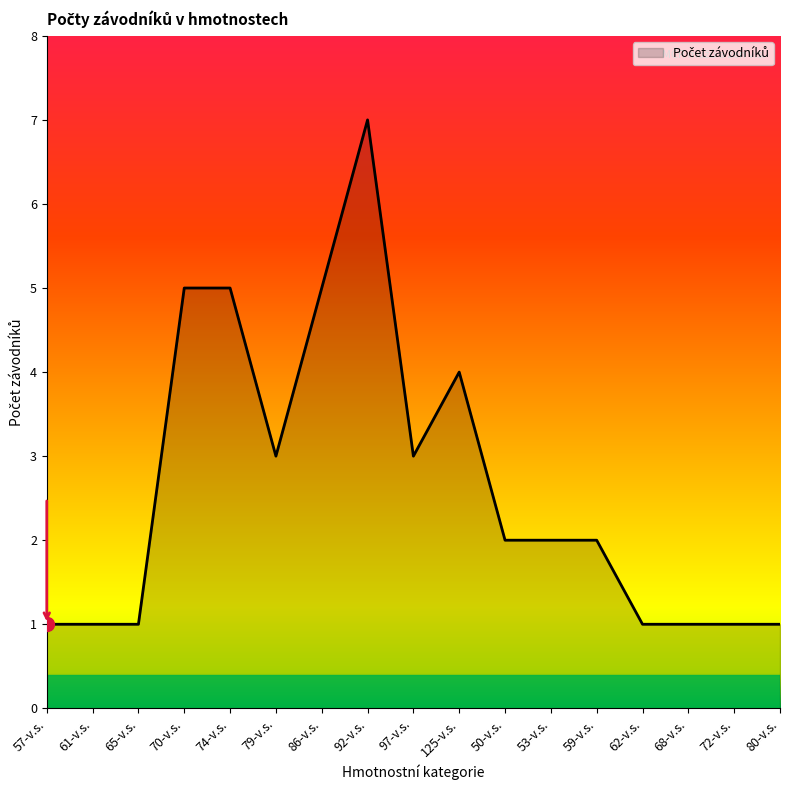

At which label does the data first exceed 2?

70-v.s.